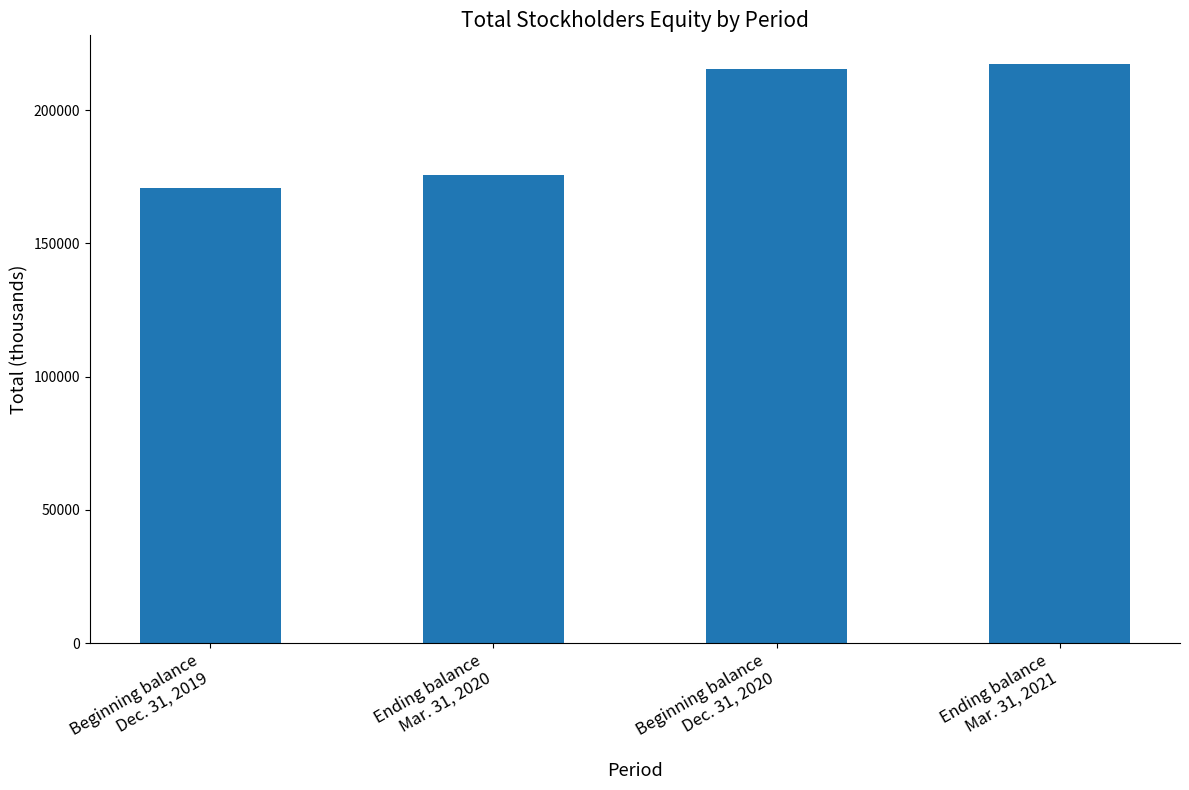

Does the chart contain any negative values?

No